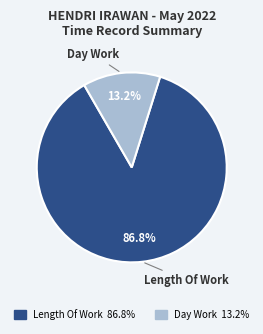

How many segments does this pie chart have?

2